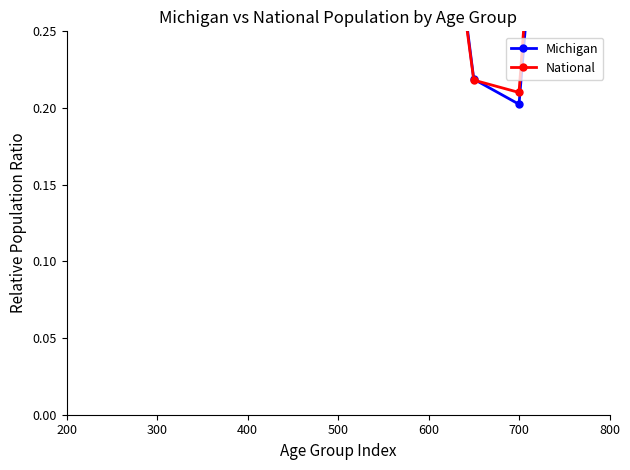

List the series in order of their overall mean, highest first.

National, Michigan